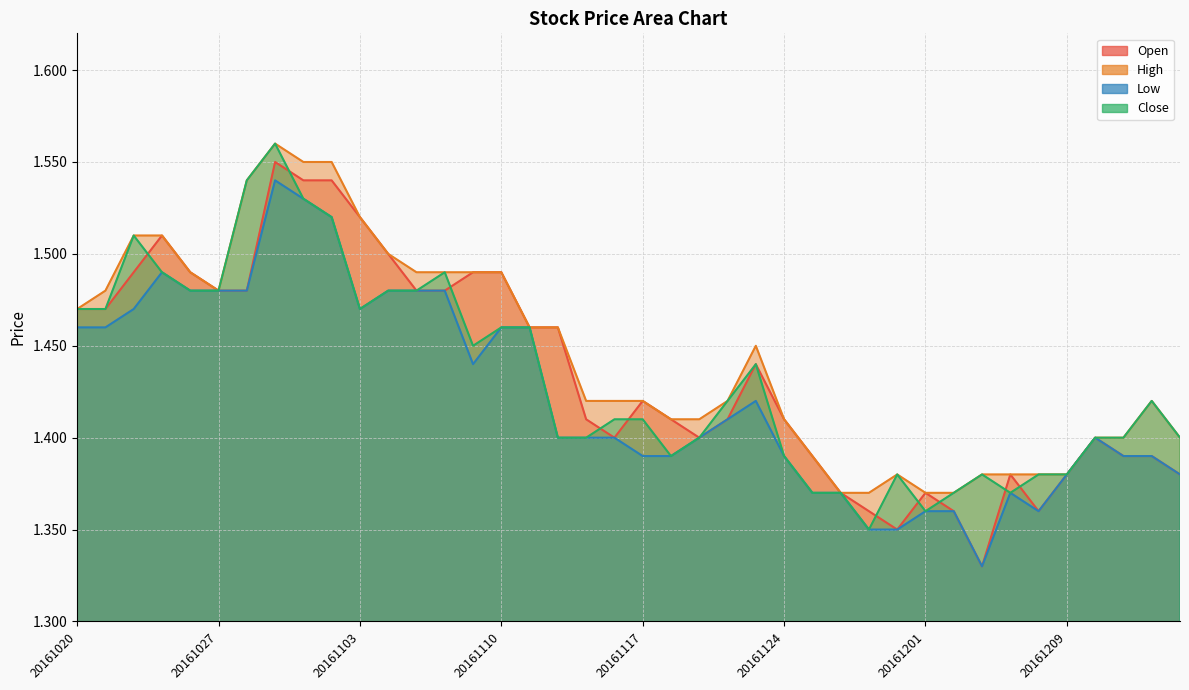

Reading left to right, transcribe all the data shown in this chart.

Open: 1.5	1.5	1.5	1.5	1.5	1.5	1.5	1.6	1.5	1.5	1.5	1.5	1.5	1.5	1.5	1.5	1.5	1.5	1.4	1.4	1.4	1.4	1.4	1.4	1.4	1.4	1.4	1.4	1.4	1.4	1.4	1.4	1.3	1.4	1.4	1.4	1.4	1.4	1.4	1.4
High: 1.5	1.5	1.5	1.5	1.5	1.5	1.5	1.6	1.6	1.6	1.5	1.5	1.5	1.5	1.5	1.5	1.5	1.5	1.4	1.4	1.4	1.4	1.4	1.4	1.4	1.4	1.4	1.4	1.4	1.4	1.4	1.4	1.4	1.4	1.4	1.4	1.4	1.4	1.4	1.4
Low: 1.5	1.5	1.5	1.5	1.5	1.5	1.5	1.5	1.5	1.5	1.5	1.5	1.5	1.5	1.4	1.5	1.5	1.4	1.4	1.4	1.4	1.4	1.4	1.4	1.4	1.4	1.4	1.4	1.4	1.4	1.4	1.4	1.3	1.4	1.4	1.4	1.4	1.4	1.4	1.4
Close: 1.5	1.5	1.5	1.5	1.5	1.5	1.5	1.6	1.5	1.5	1.5	1.5	1.5	1.5	1.4	1.5	1.5	1.4	1.4	1.4	1.4	1.4	1.4	1.4	1.4	1.4	1.4	1.4	1.4	1.4	1.4	1.4	1.4	1.4	1.4	1.4	1.4	1.4	1.4	1.4